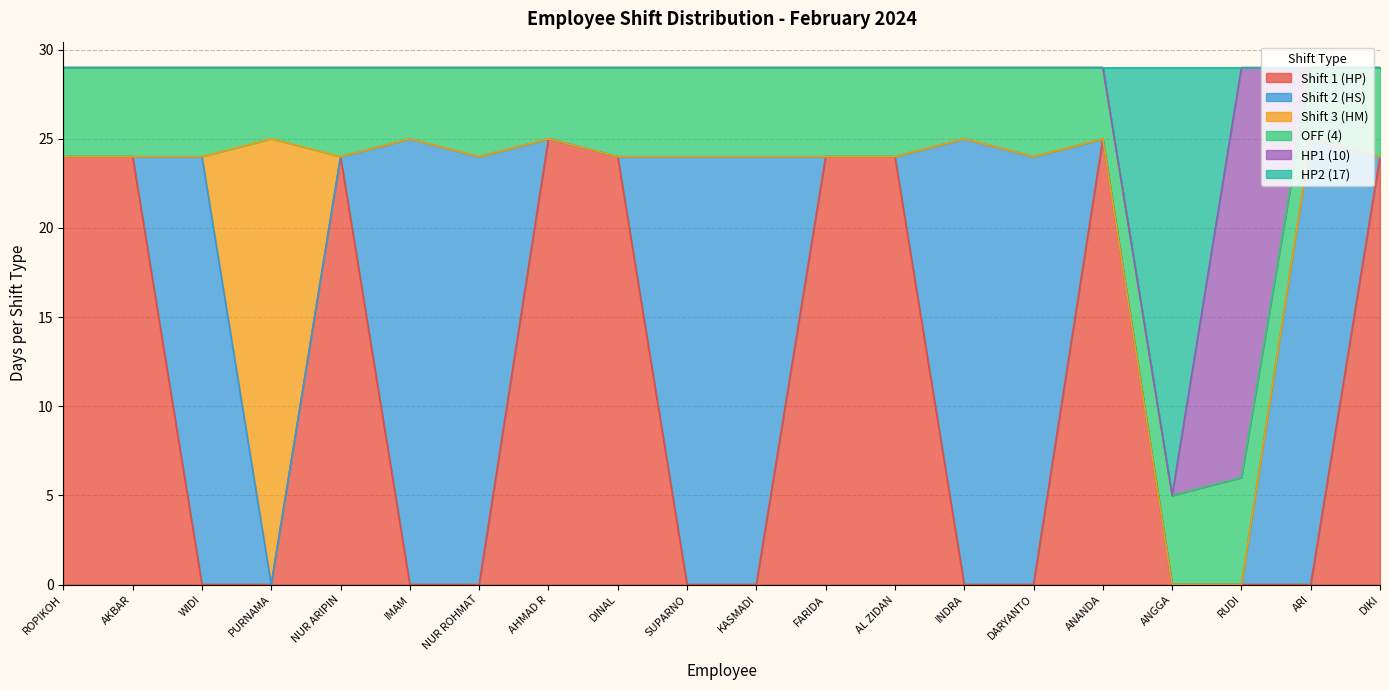

True or false: Shift 1 (HP) has a value of 25 at AHMAD R.

True